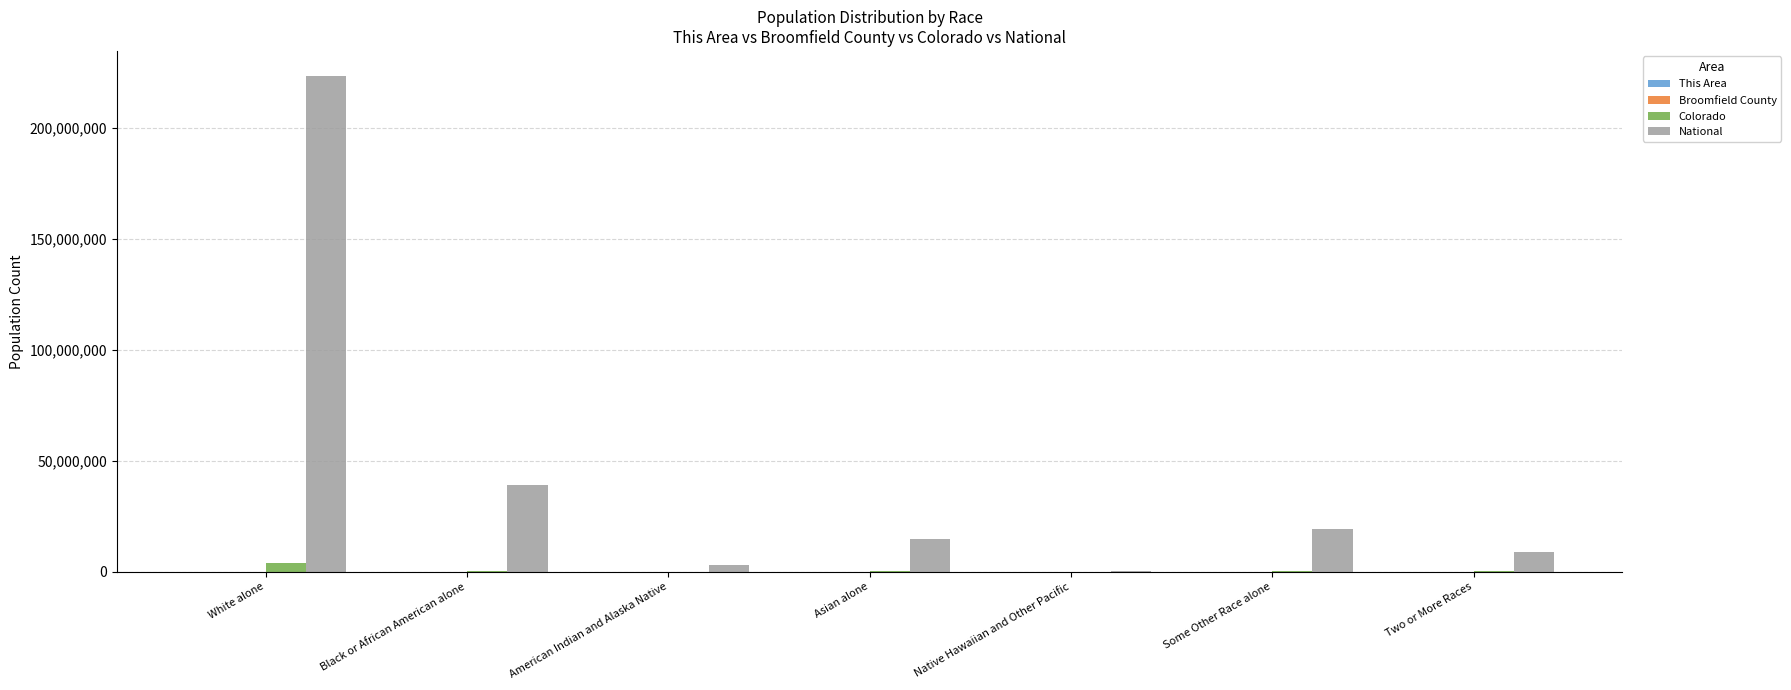

The value of National at Asian alone is 14674252. True or false?

True